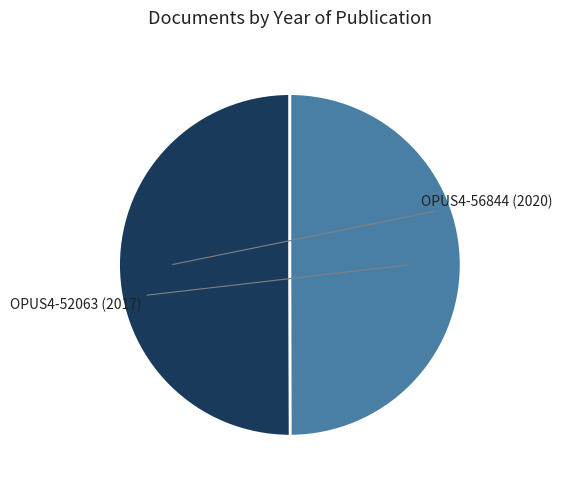

Count the number of slices in the pie.

2